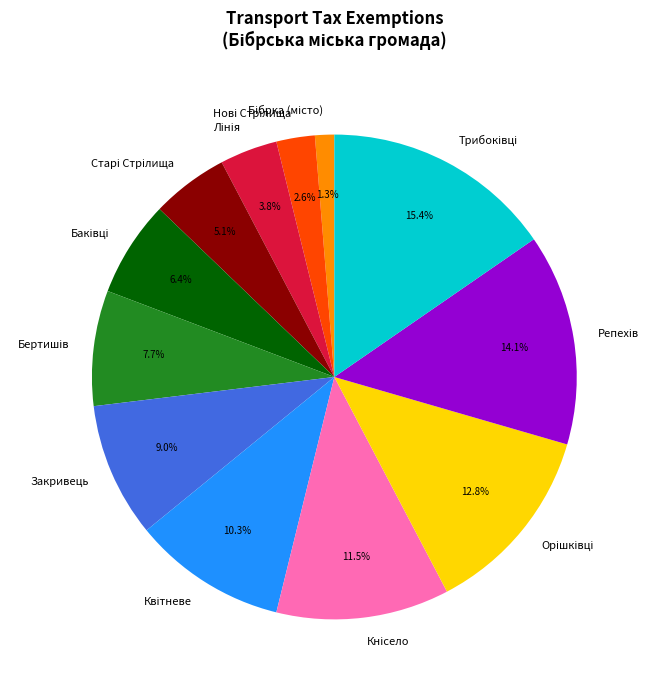

Does any single category account for the majority?

No